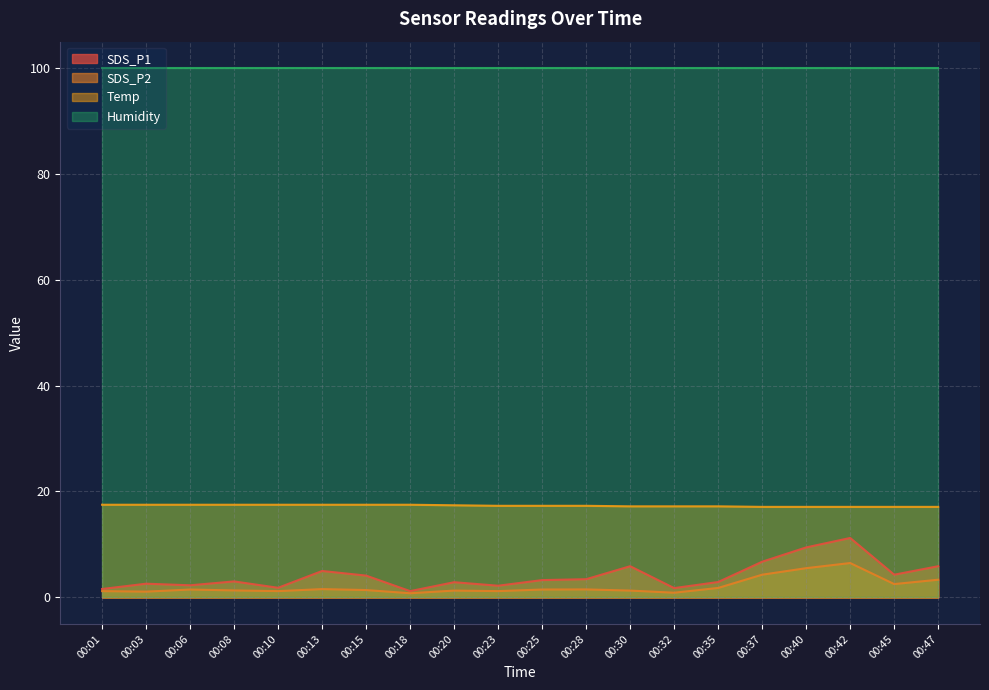

True or false: SDS_P2 has a value of 1.3 at 00:20.

True